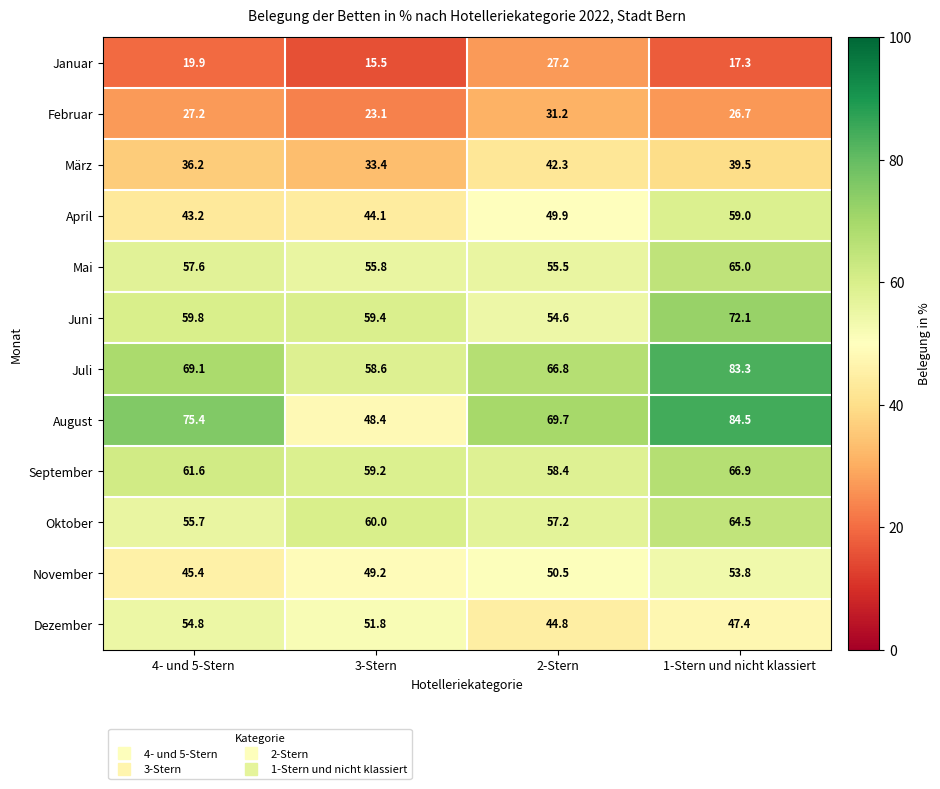

How many series are shown in this chart?

12